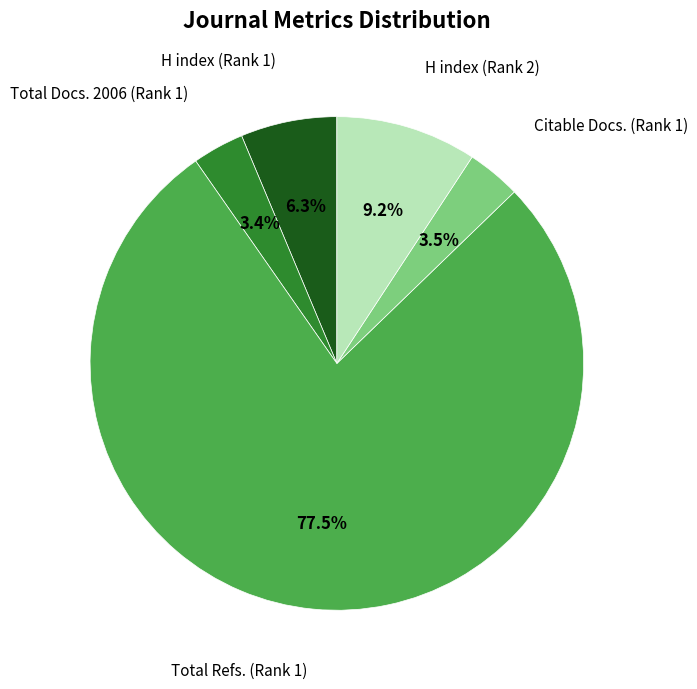

To the nearest percent, what is the average slice percentage?

20%